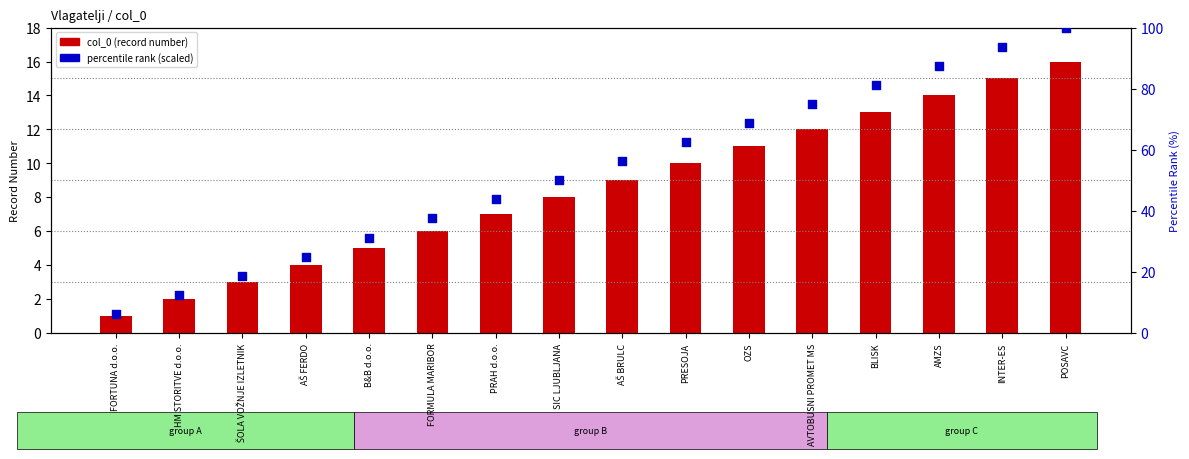

Is the value of col_0 (record number) at B&B d.o.o. greater than the value of percentile rank (scaled) at POSAVC?

No